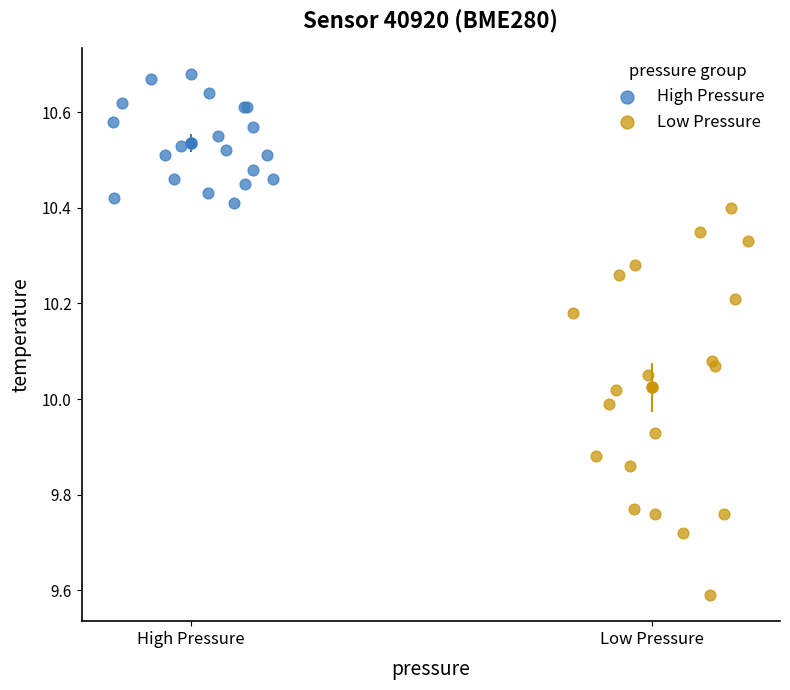

Which series contains the highest Y value?

High Pressure